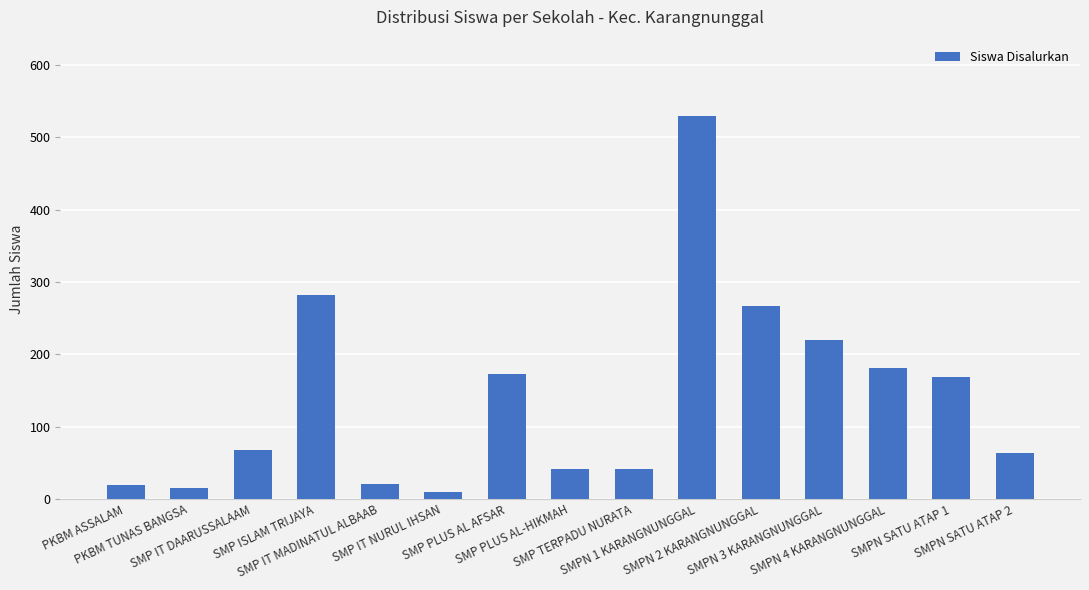

What is the greatest value displayed?

529